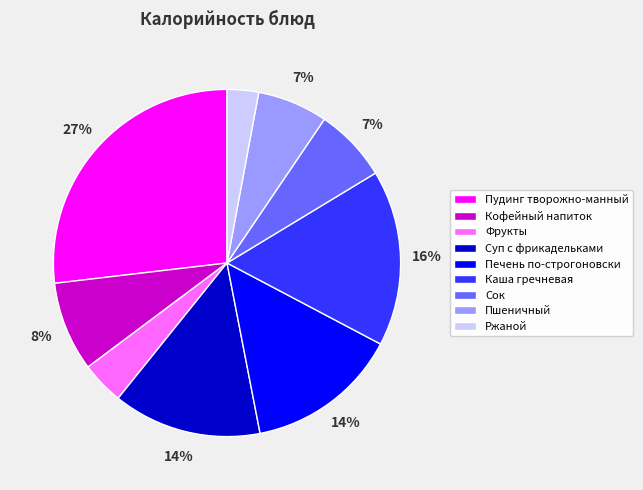

Is it true that Сок is 1% of the pie?

False